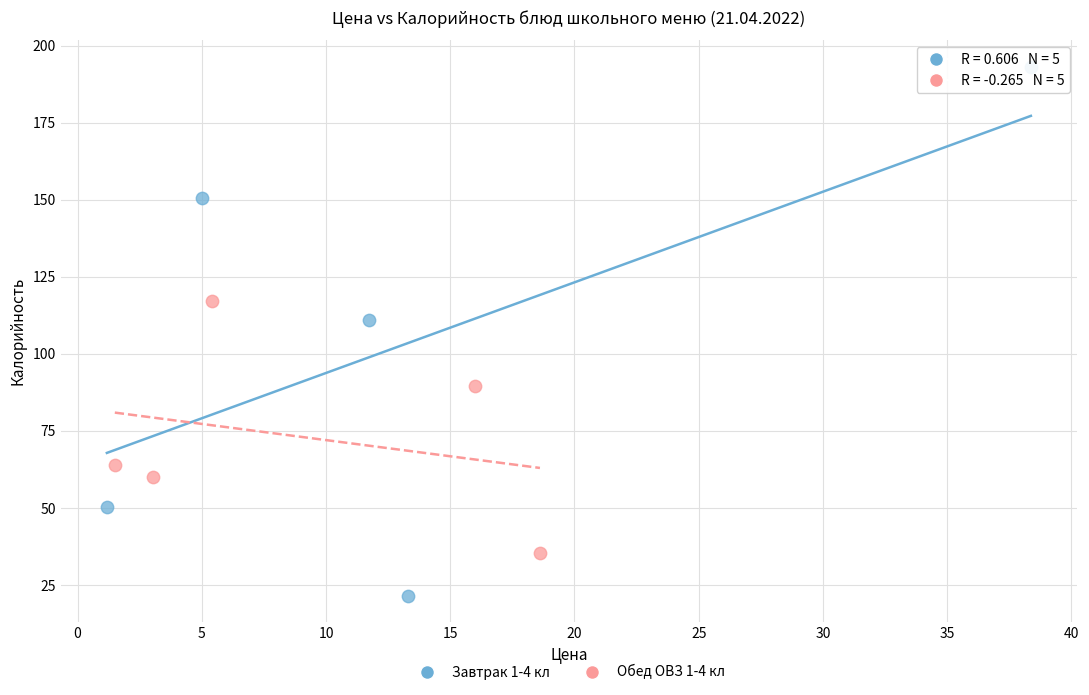

Which series has the widest spread of Y values?

Завтрак 1-4 кл